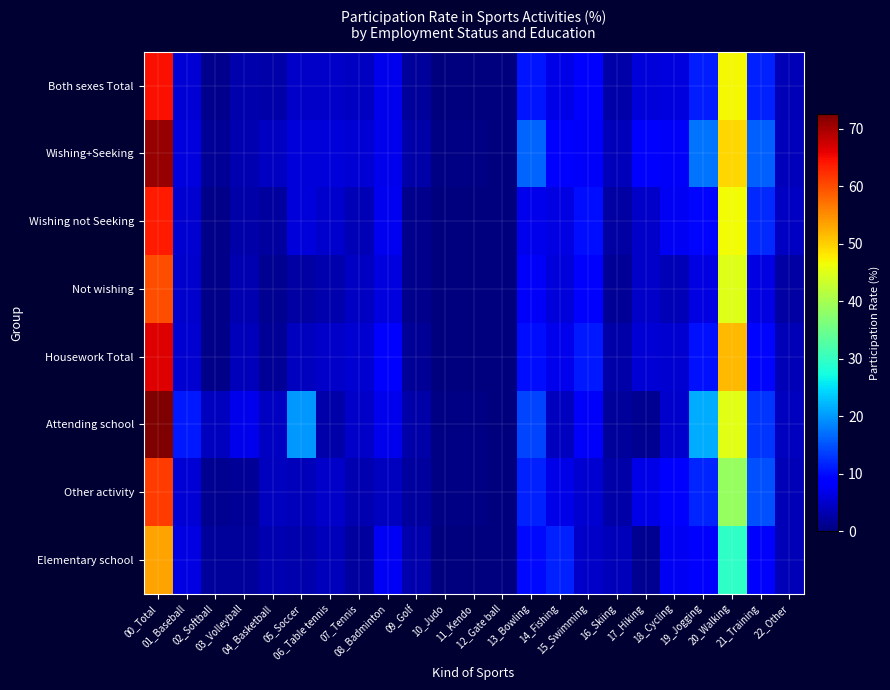

At which category is the sum across all series the highest?

00_Total